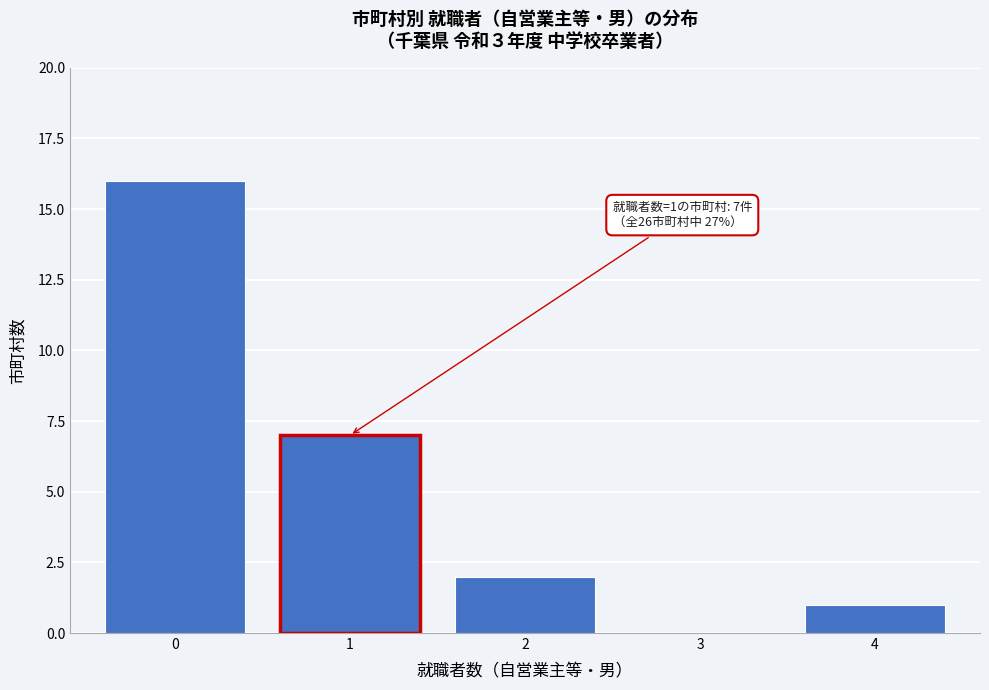

Reading left to right, list all the values displayed in this chart.

0=16	1=7	2=2	3=0	4=1